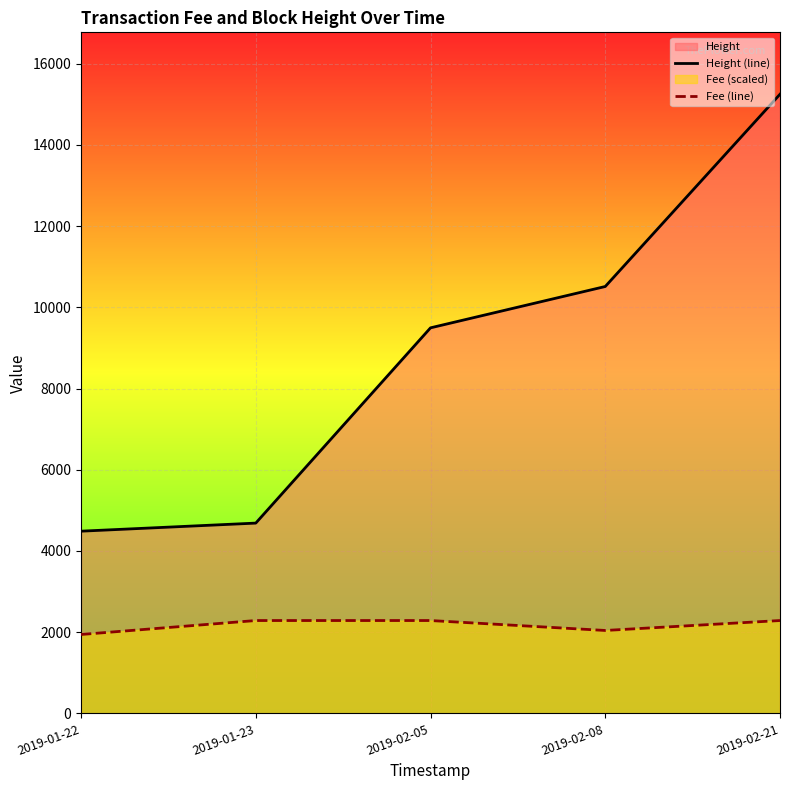

What is the sum of all Height (line) values?

44434.0